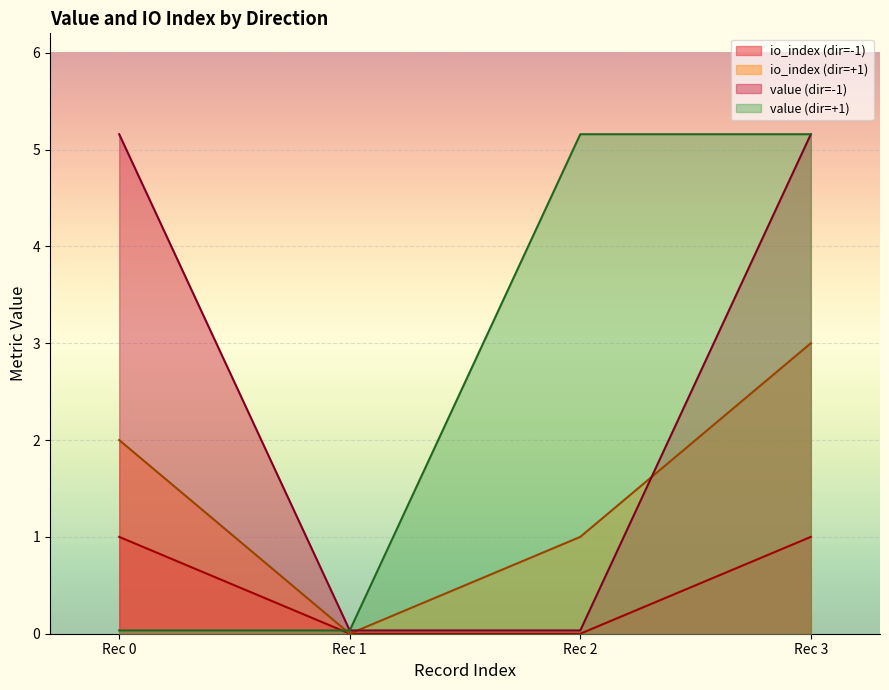

At 1, list the series in order from smallest to largest.

value, io_index